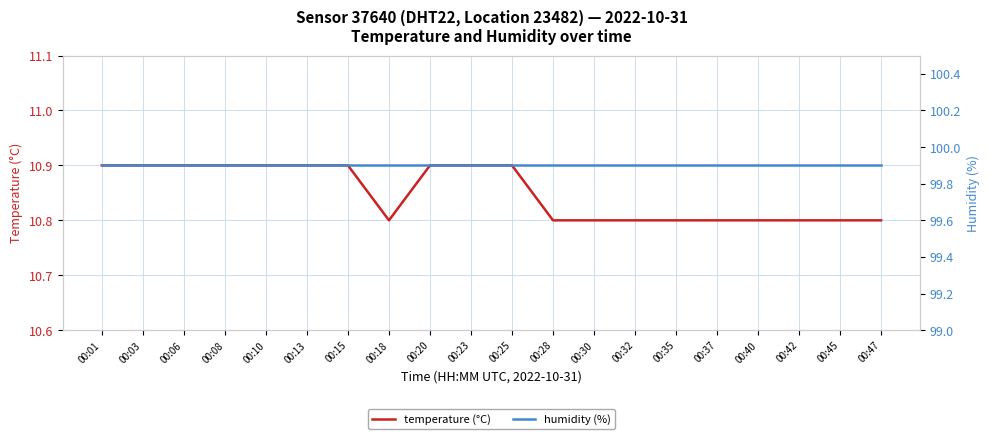

True or false: humidity (%) and temperature (°C) intersect in this chart.

False